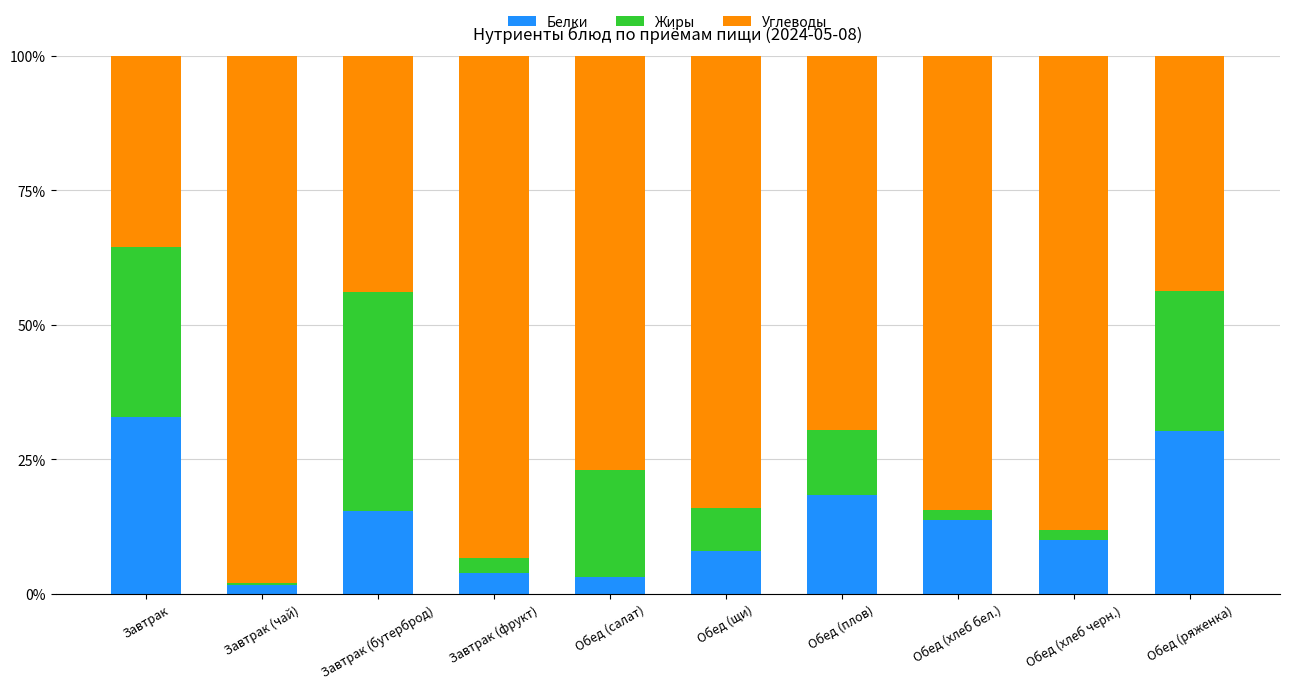

Reading left to right, transcribe the values for Белки.

32.8	1.7	15.4	3.8	3.2	7.9	18.5	13.8	10.0	30.2